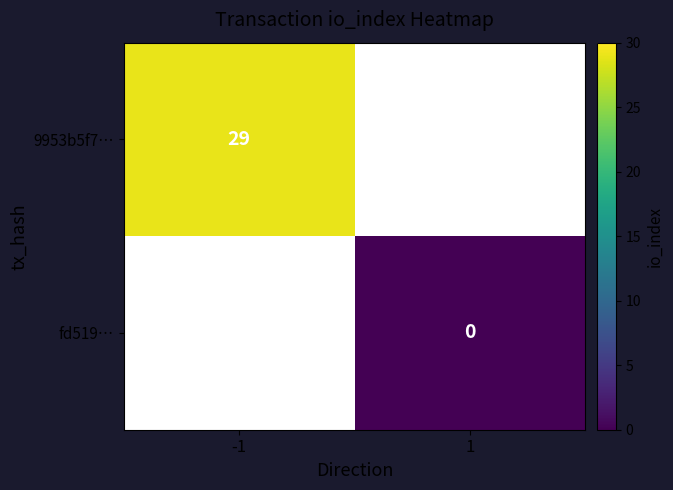

The 9953b5f7… series shows 29 at -1. True or false?

True